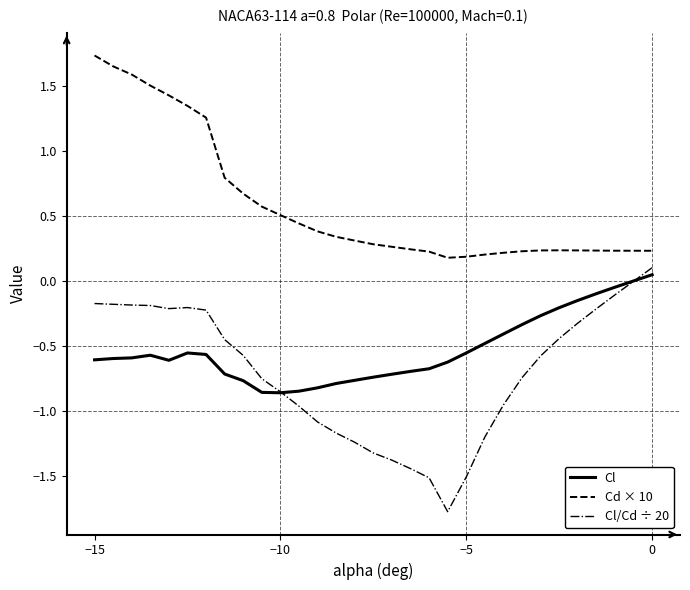

True or false: Cl and Cd × 10 intersect in this chart.

False